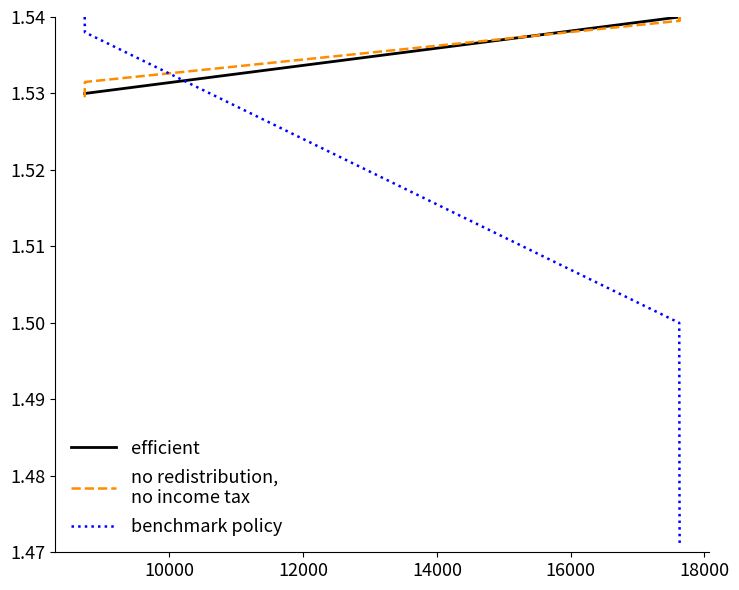

At how many categories does at least one series exceed 1?

10